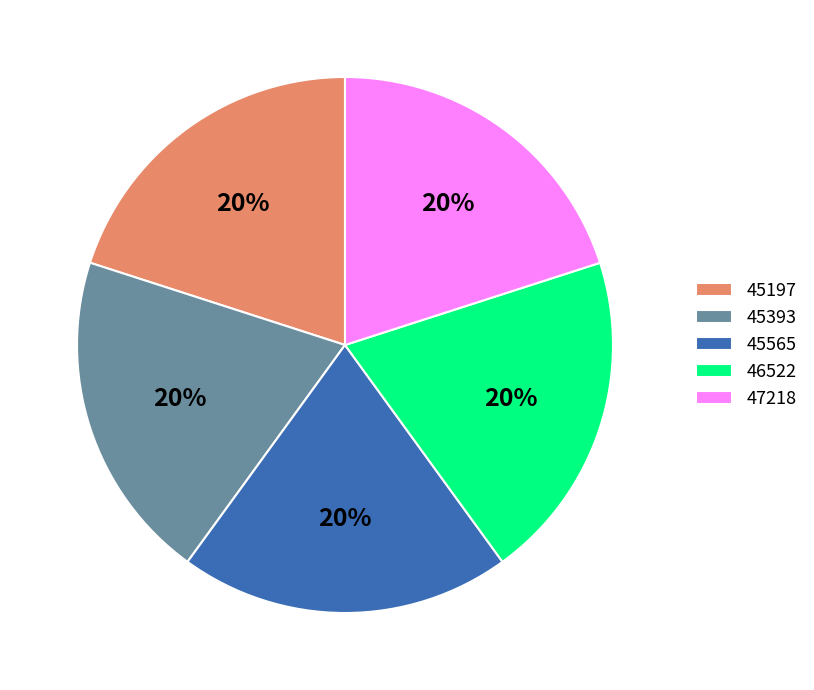

The 47218 slice represents 20% of the pie. True or false?

True